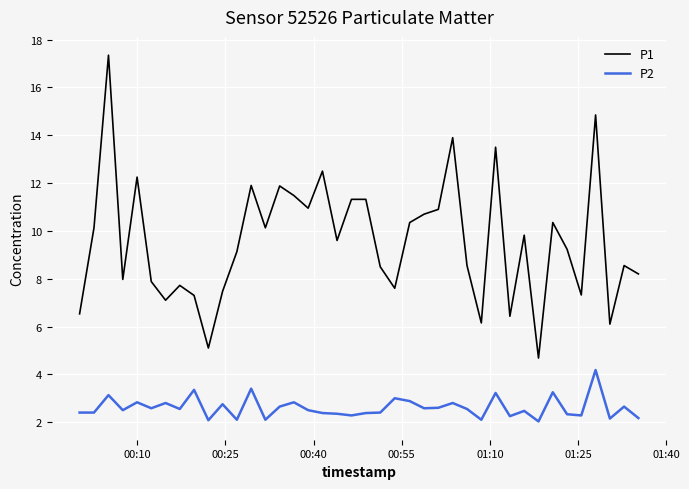

Does the chart display data point markers on the line(s)?

No